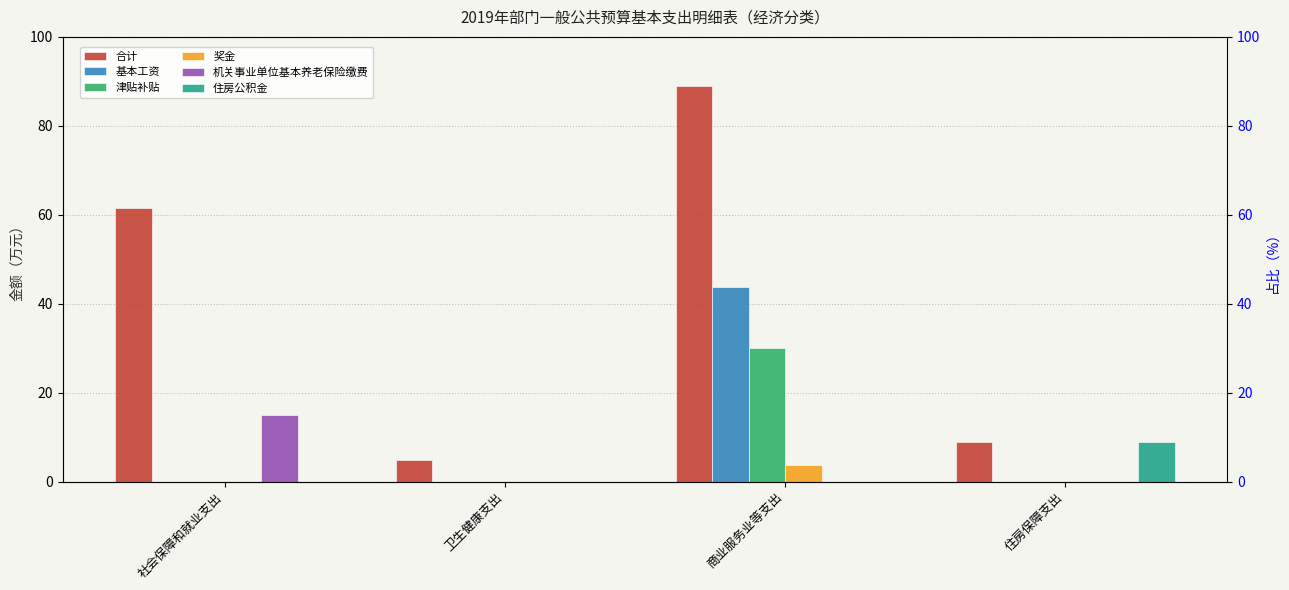

What is the sum of the 津贴补贴 values at 住房保障支出 and 商业服务业等支出?

30.0